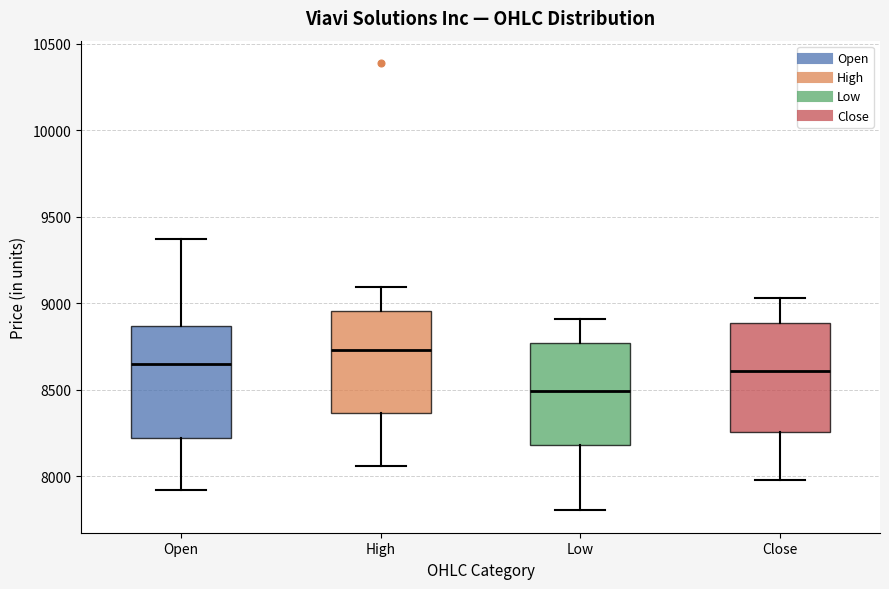

Reading left to right, read every box against the y-axis: the position of its median line, the range the box covers, and the ends of its whiskers. The values are not printed on the chart, so give them approximately, as read against the axis.

Open: median 8650, box 8200 to 8850, whiskers 7900 to 9350
High: median 8750, box 8350 to 8950, whiskers 8050 to 9100
Low: median 8500, box 8200 to 8750, whiskers 7800 to 8900
Close: median 8600, box 8250 to 8900, whiskers 8000 to 9050